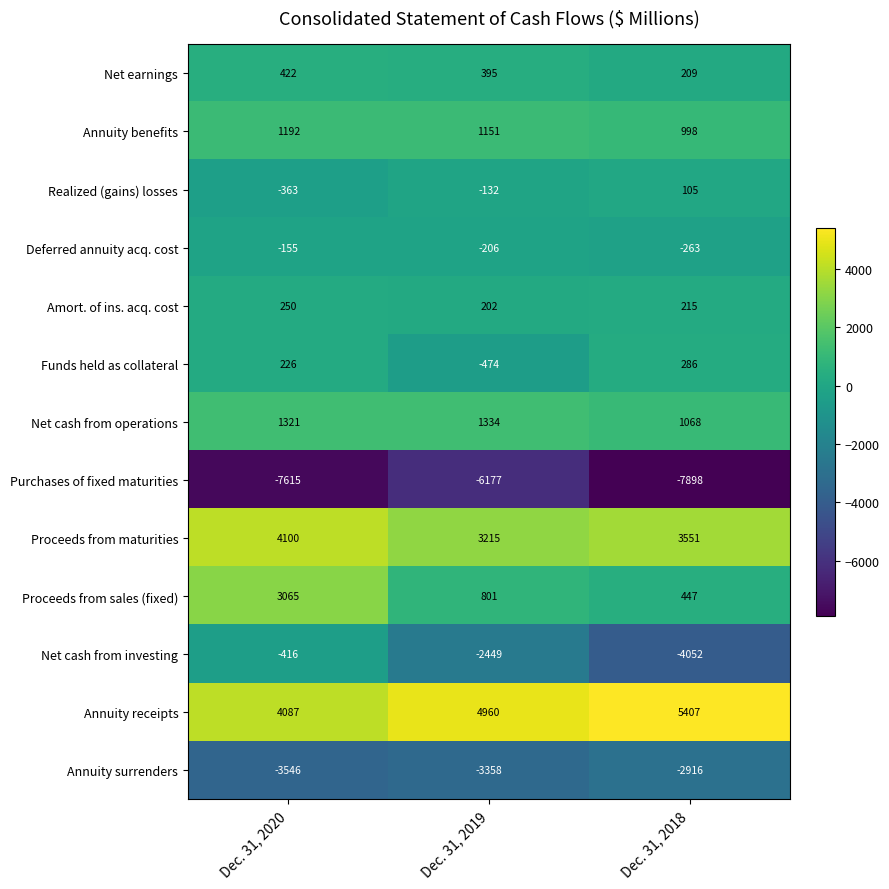

Which category has the lowest value across all series?

Dec. 31, 2018